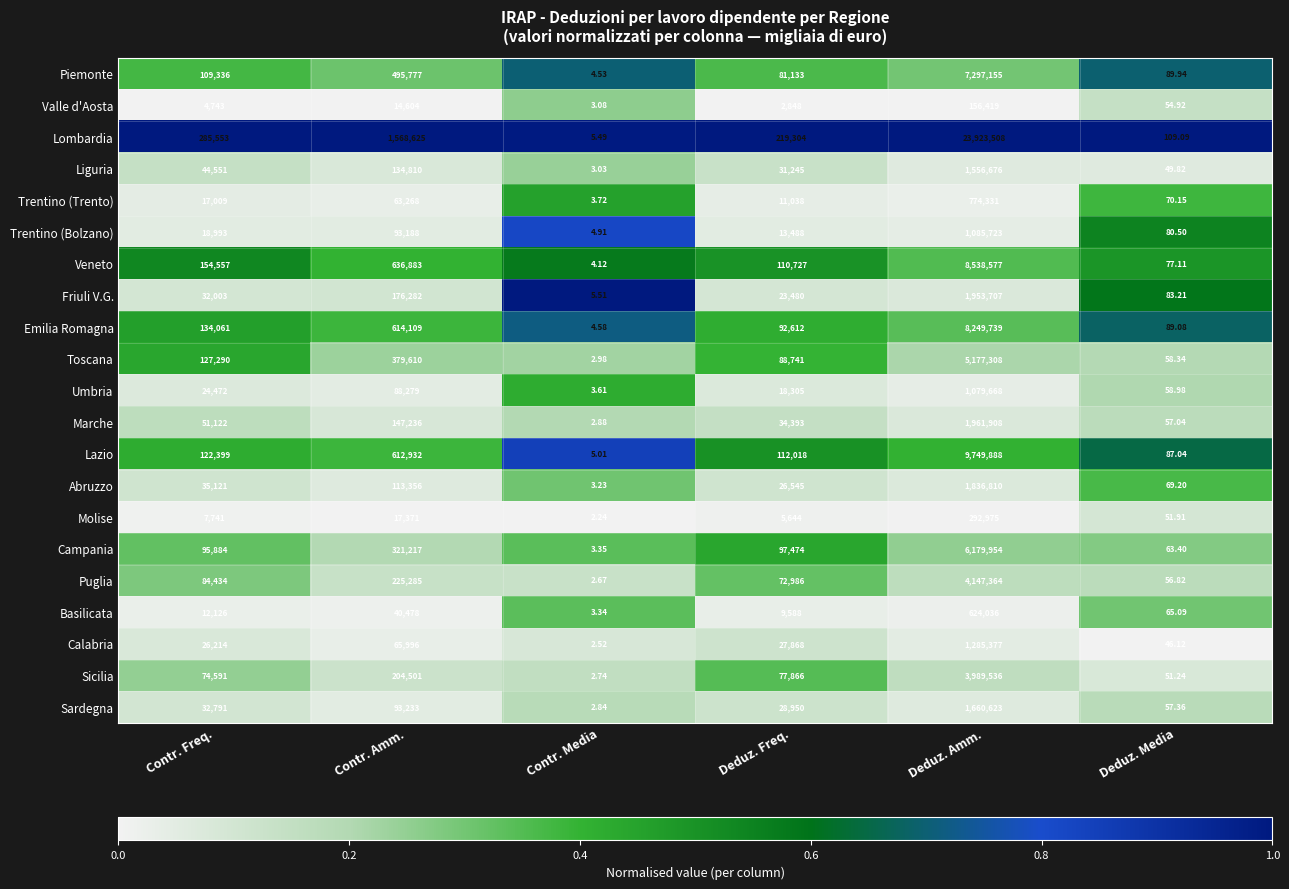

Where is Piemonte nearest to the value 3648579?

Contr. Amm.